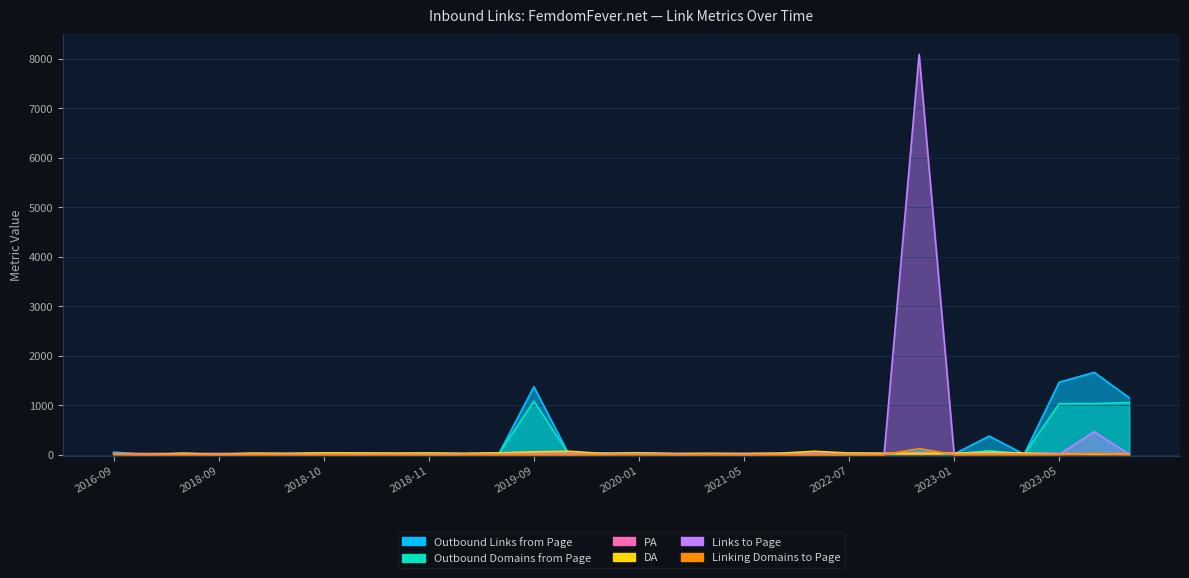

True or false: DA has a value of 26 at 2021-07-23.

True